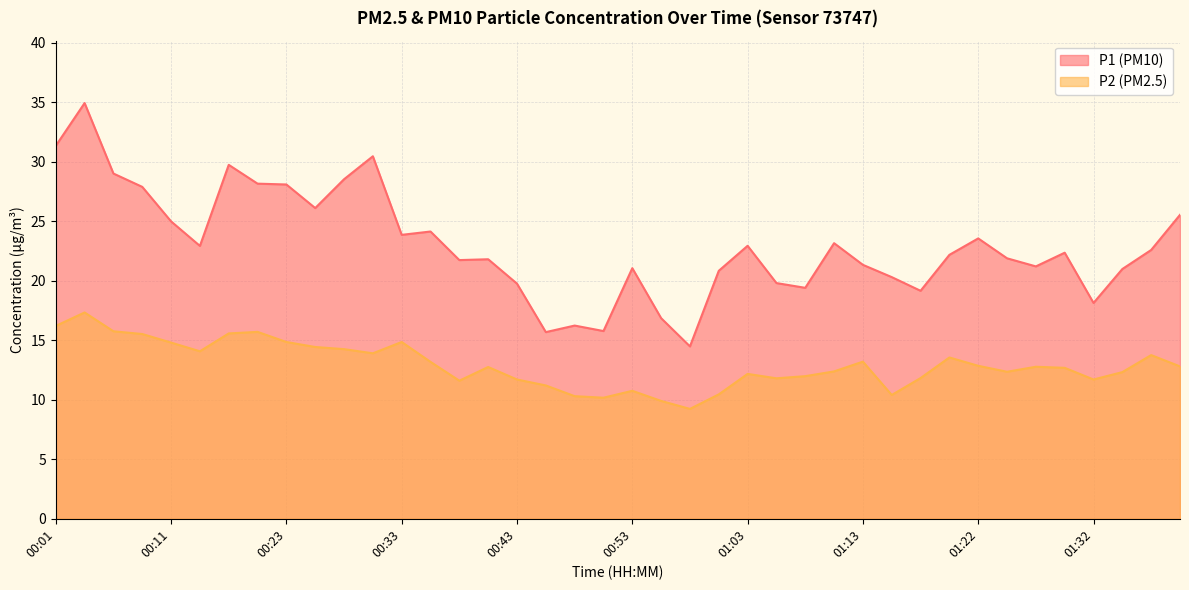

Which label corresponds to the largest value in the chart?

00:04